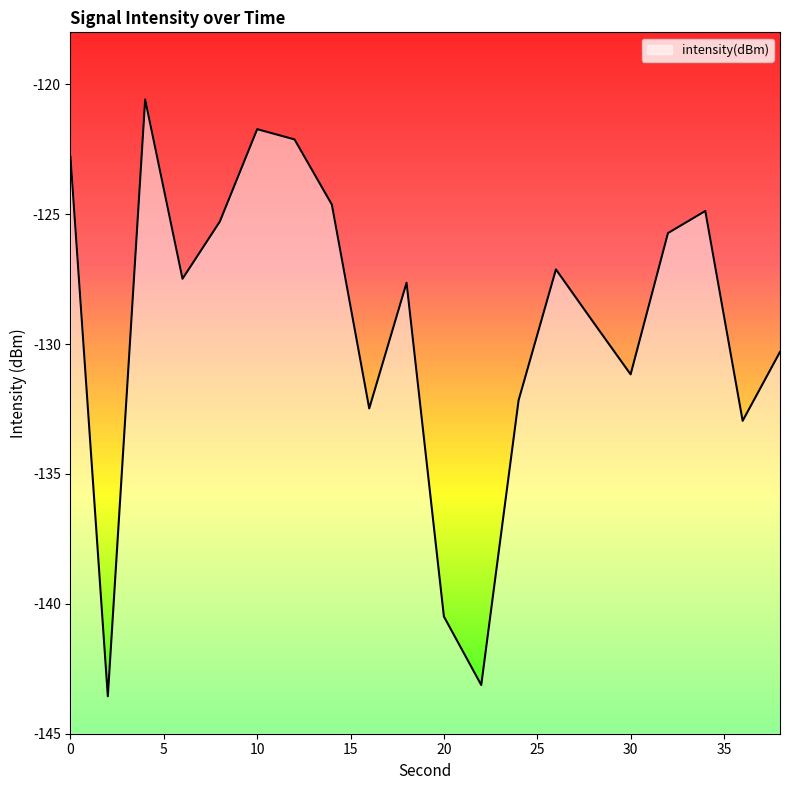

What is the difference between the second highest and second lowest values?

21.4